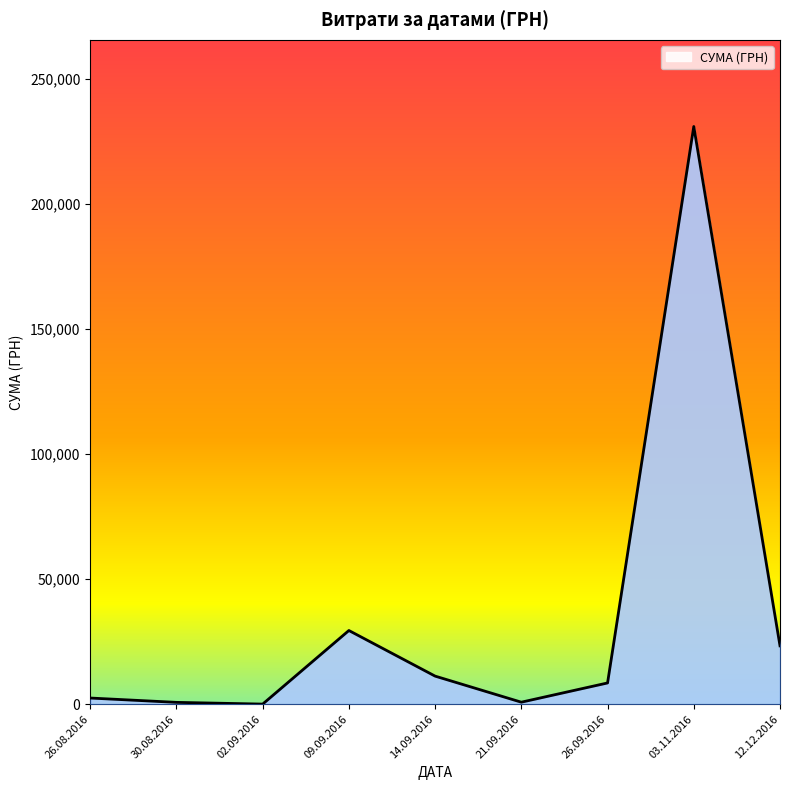

What is the difference between the maximum and minimum values?

230824.8